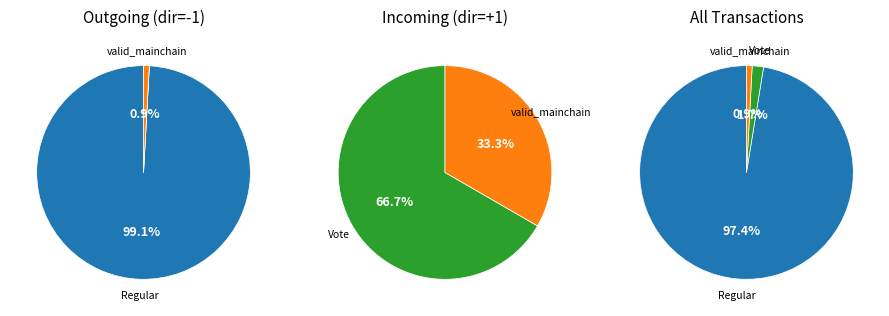

To the nearest percent, what is the difference between the 1 and values slice percentages?

97%